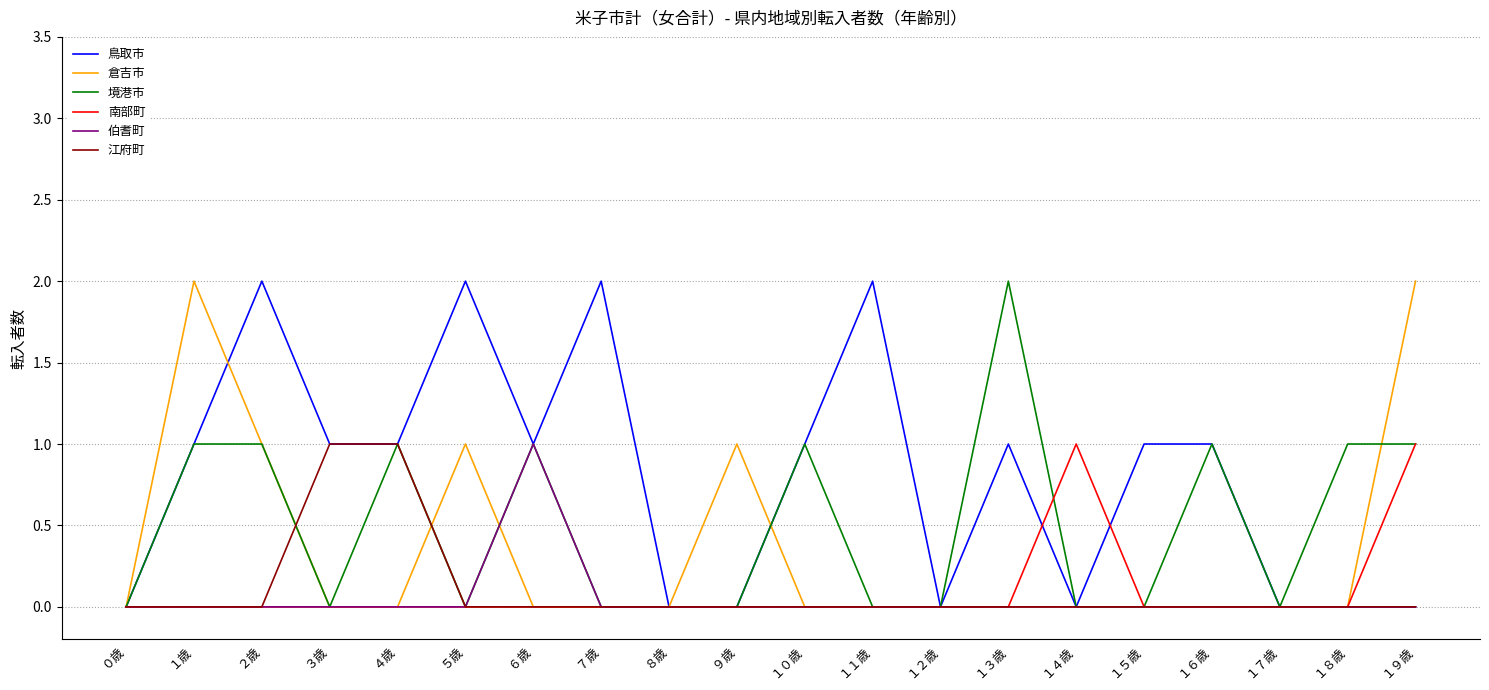

Which series has the largest total across all categories?

鳥取市